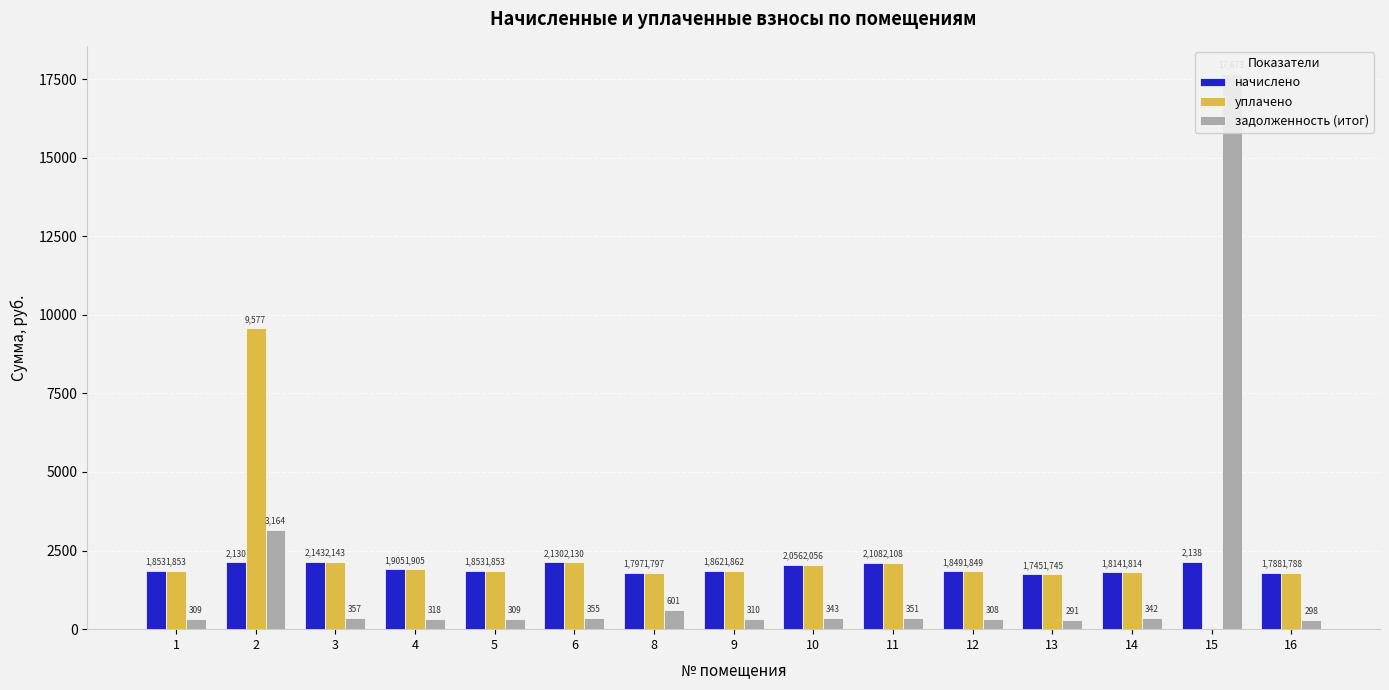

Is it true that начислено equals 1179.8 at 11?

False